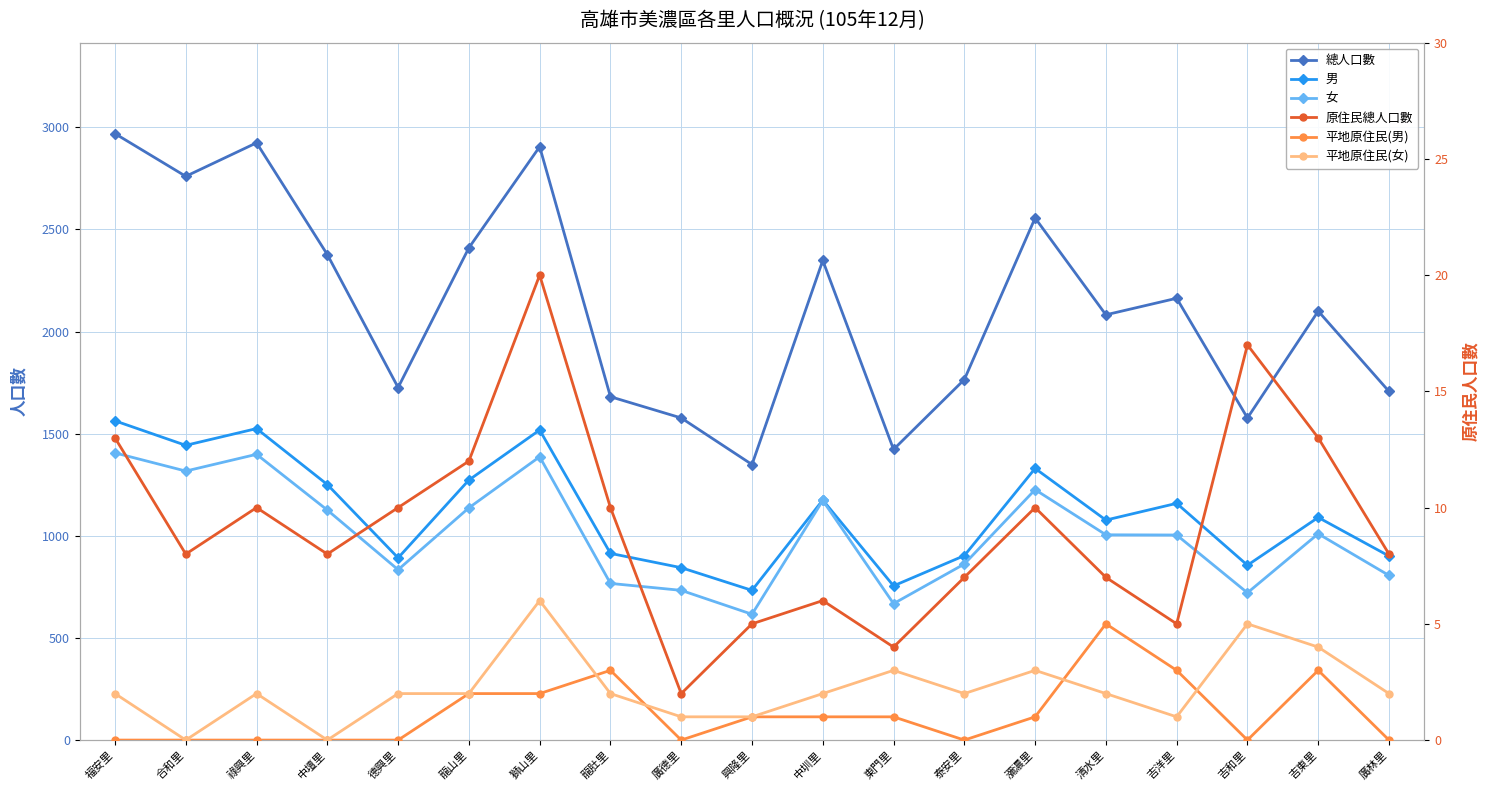

Between 東門里 and 吉洋里, which series saw the biggest shift?

總人口數